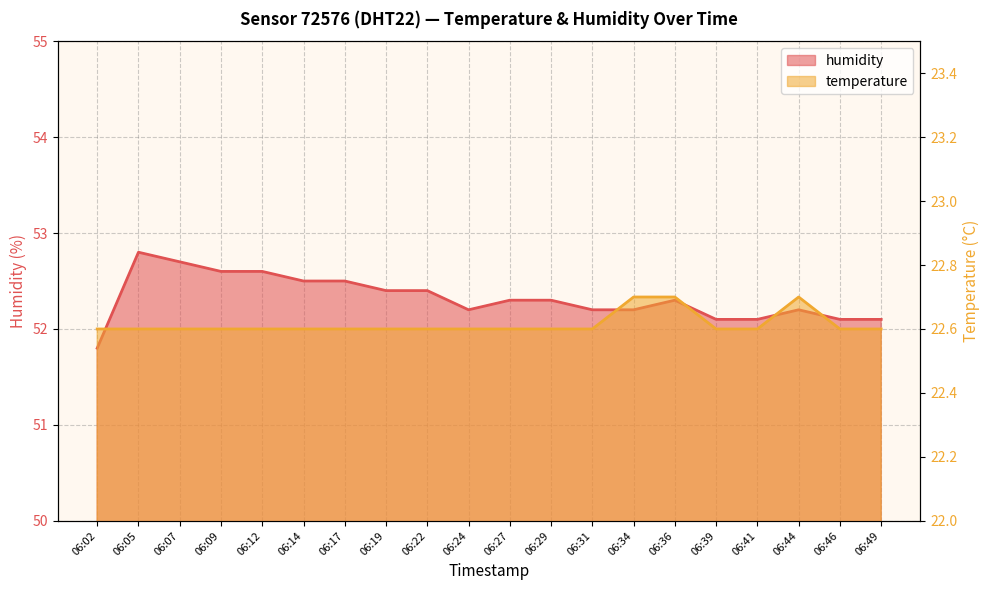

What is the maximum value for humidity?

52.8